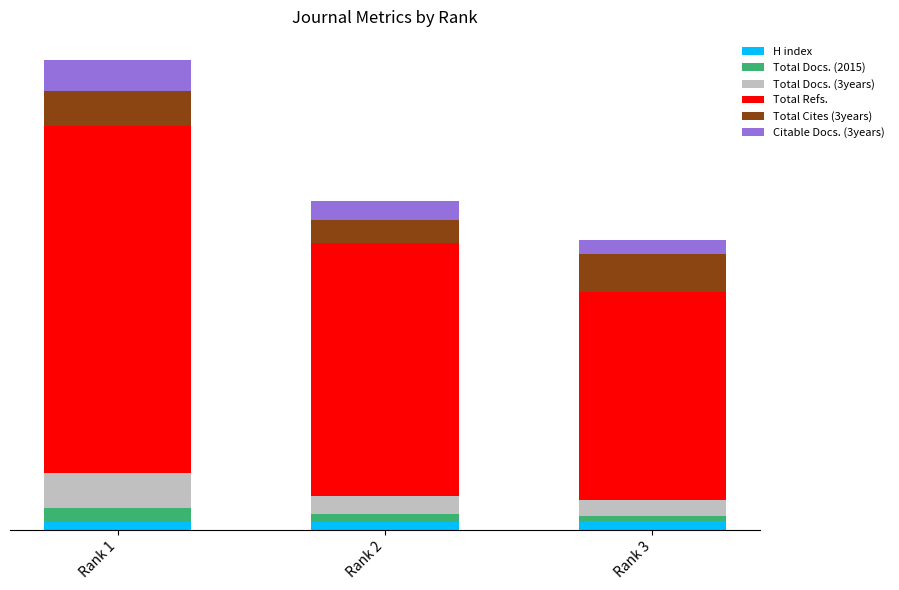

Does the chart contain any negative values?

No